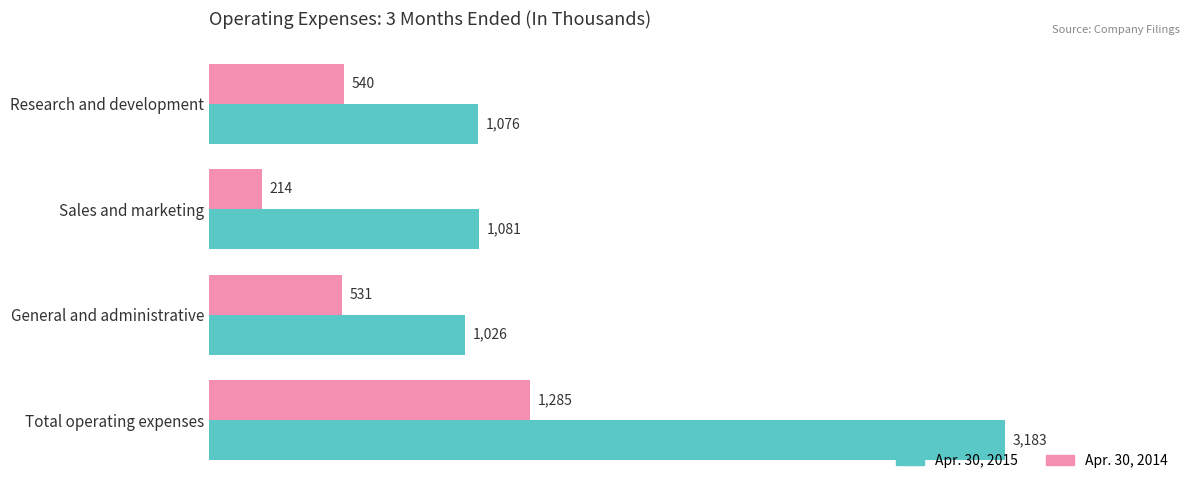

What is the maximum value shown in the chart?

3183